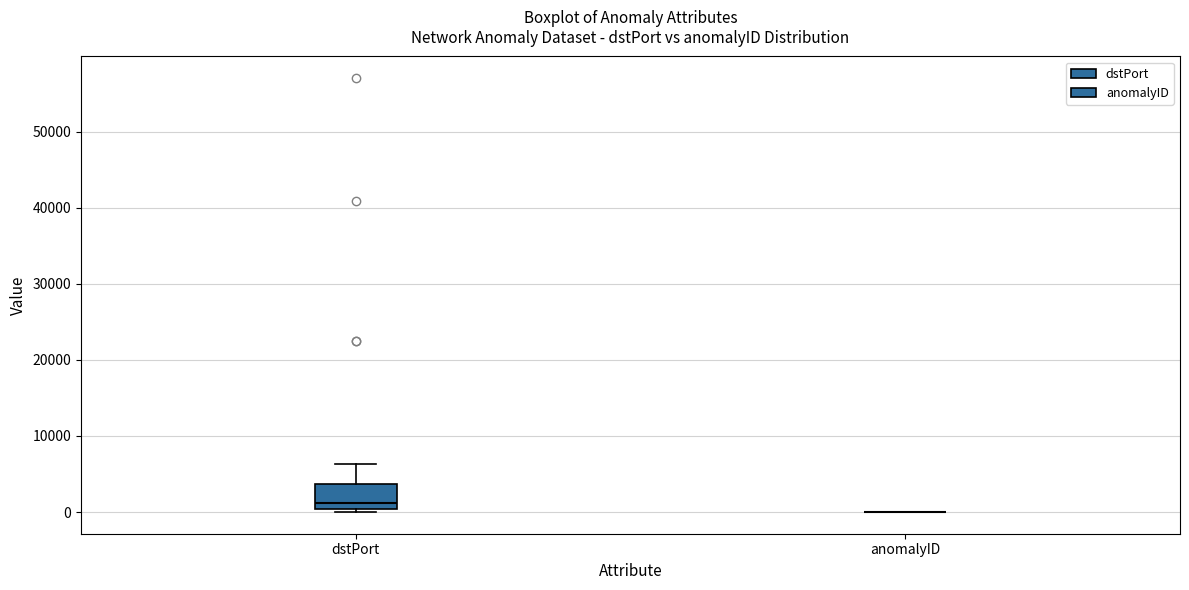

Comparing the boxes themselves (not the whiskers), which one is the tallest?

dstPort